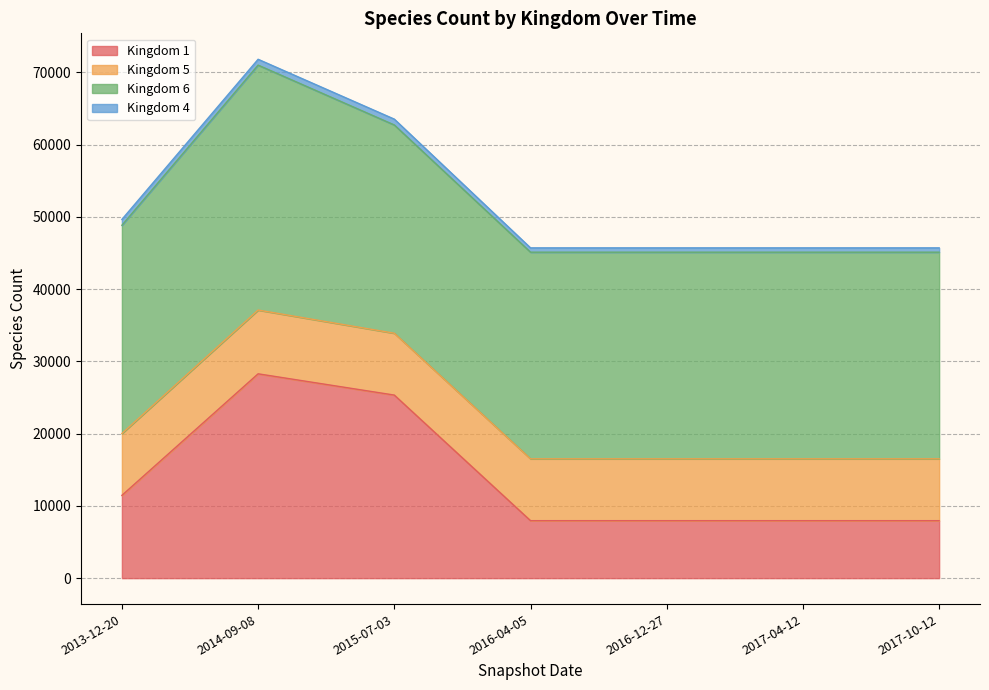

List the series in order of their peak value, lowest first.

Kingdom 4, Kingdom 5, Kingdom 1, Kingdom 6